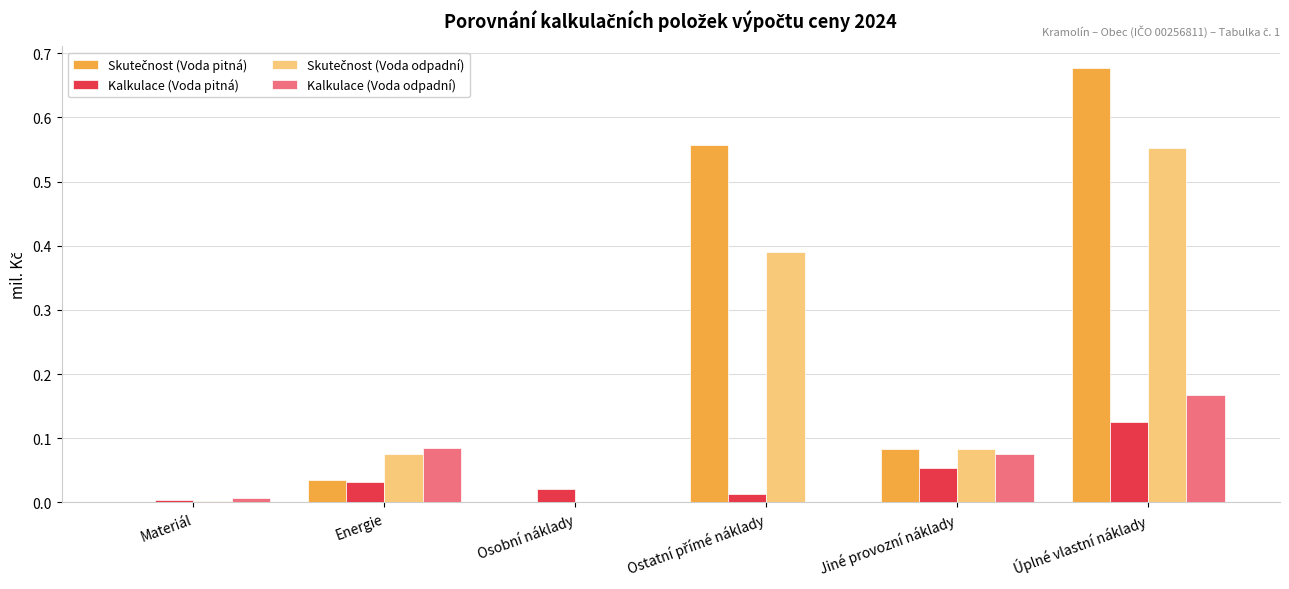

Which label corresponds to the largest value in the chart?

Úplné vlastní náklady